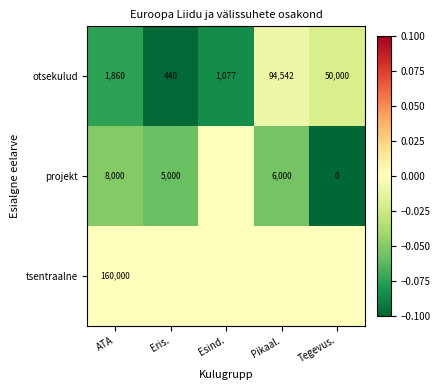

The value of projekt at Eris. is 2655. True or false?

False